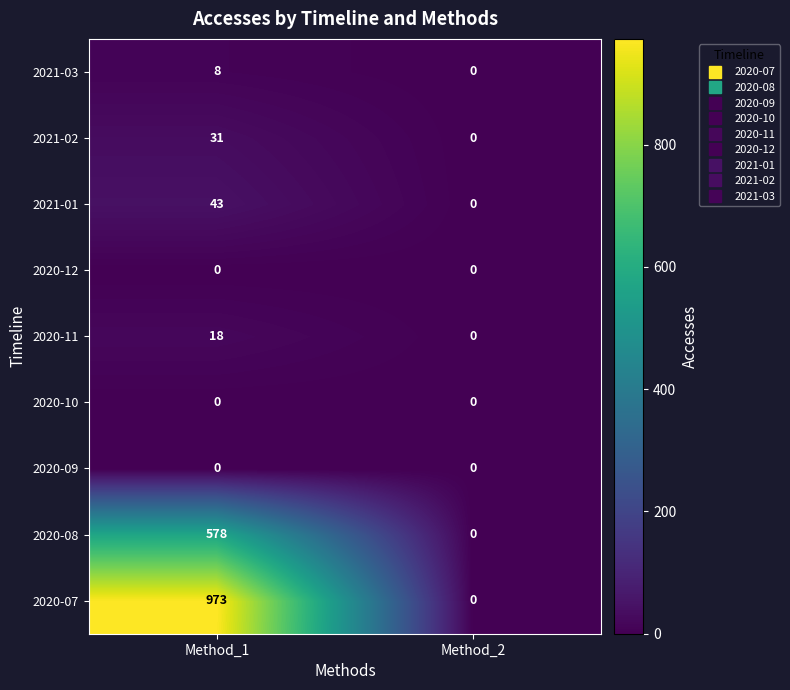

Which series has the largest range (max minus min)?

2020-07